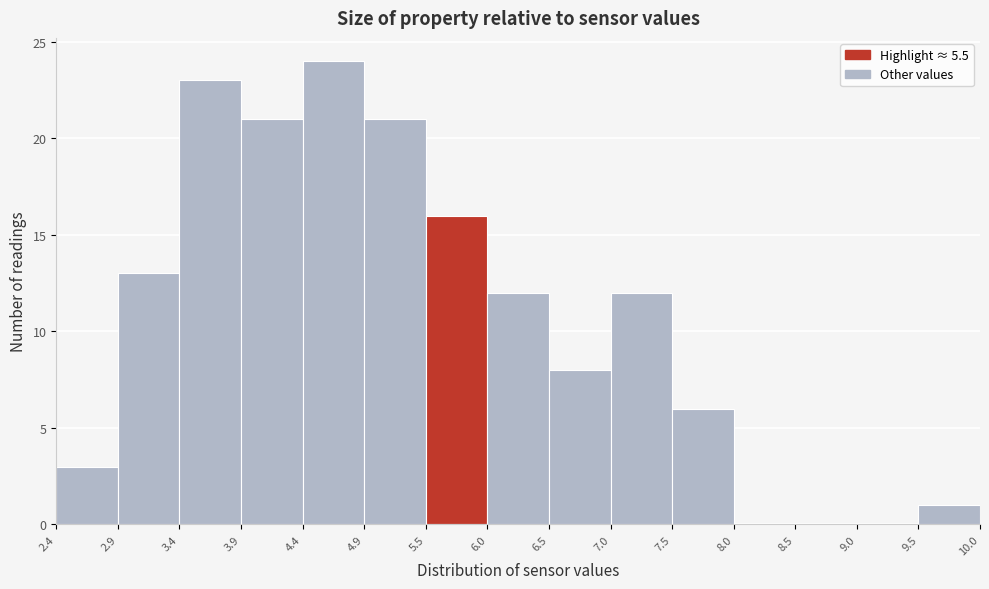

Reading left to right, list every bar in this chart as the range it spans on the x-axis followed by its height. The values are not printed on the chart, so give them approximately, as read against the axis.

2.4 to 2.9: 3
2.9 to 3.4: 13
3.4 to 3.9: 23
3.9 to 4.4: 21
4.4 to 4.9: 24
4.9 to 5.5: 21
5.5 to 6.0: 16
6.0 to 6.5: 12
6.5 to 7.0: 8
7.0 to 7.5: 12
7.5 to 8.0: 6
8.0 to 8.5: 0
8.5 to 9.0: 0
9.0 to 9.5: 0
9.5 to 10.0: 1